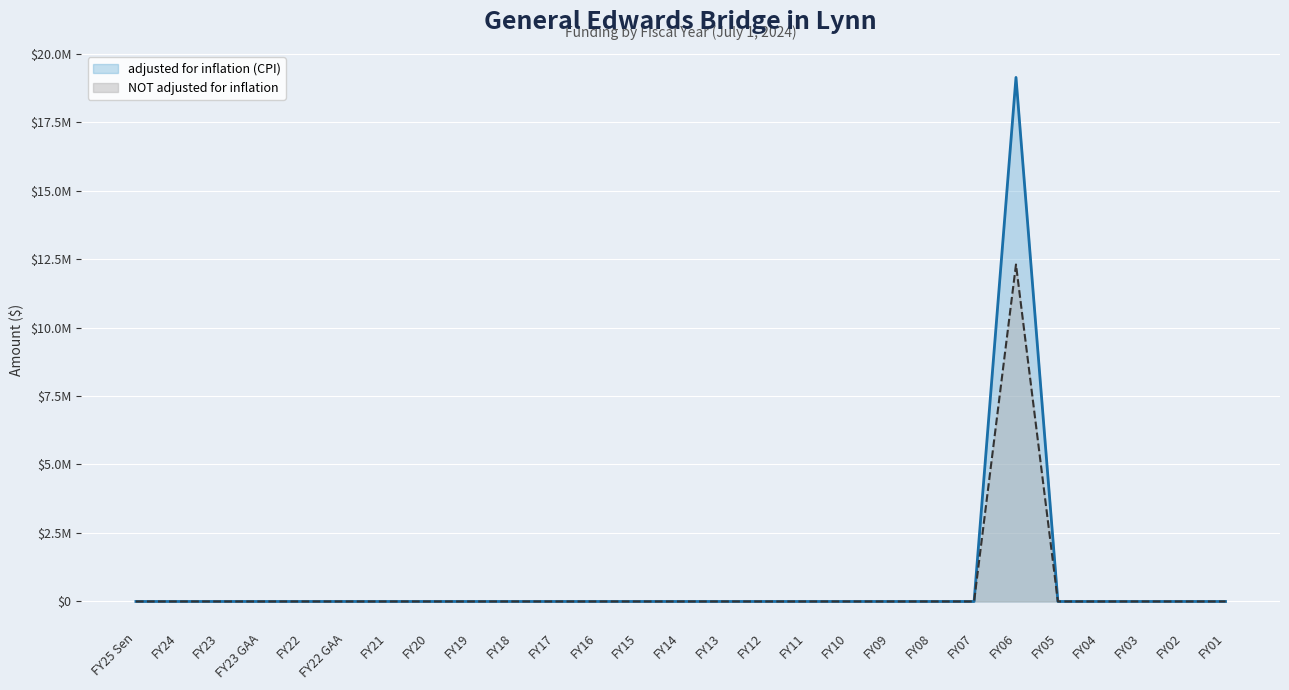

At which category is the sum across all series the highest?

FY06